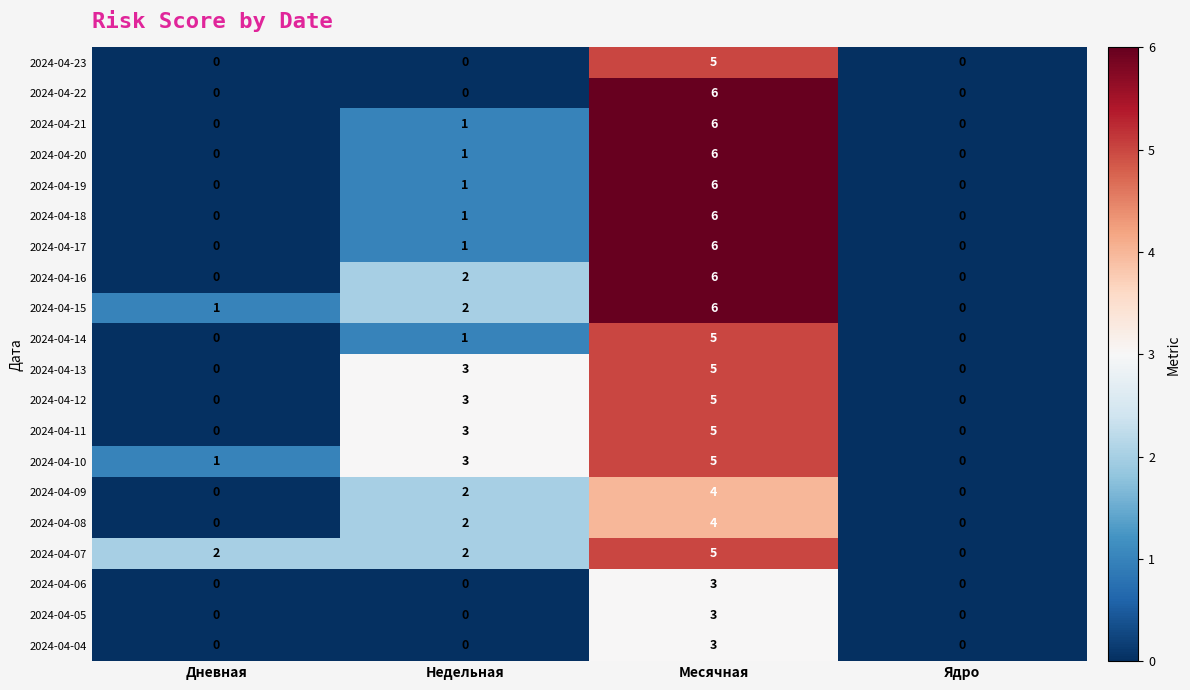

How many 2024-04-09 values are between 0 and 4?

4